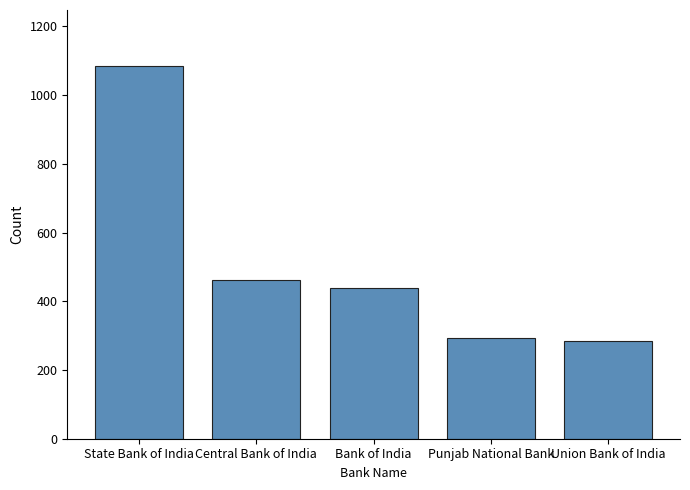

What is the smallest value displayed?

284